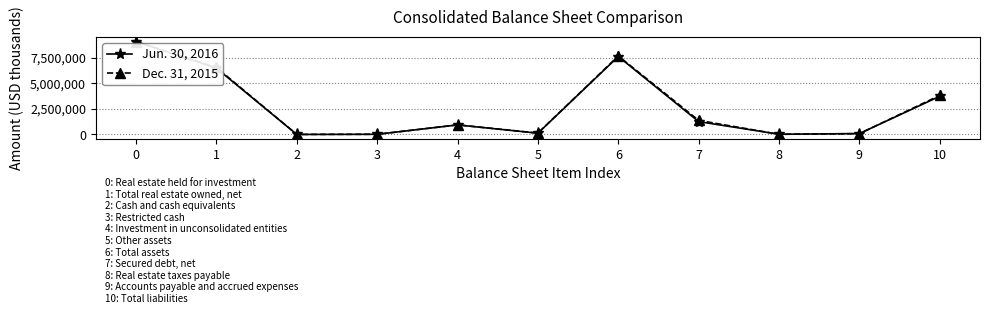

After their last crossing, which series has the higher values: Jun. 30, 2016 or Dec. 31, 2015?

Dec. 31, 2015